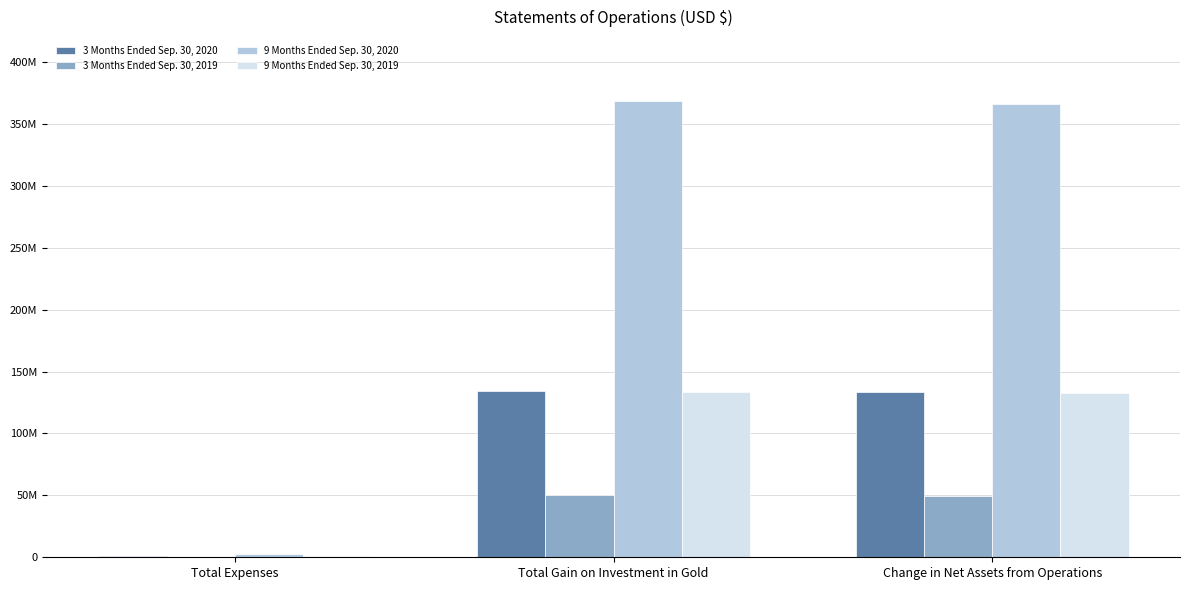

Are the bars grouped side by side (vs. stacked)?

Yes